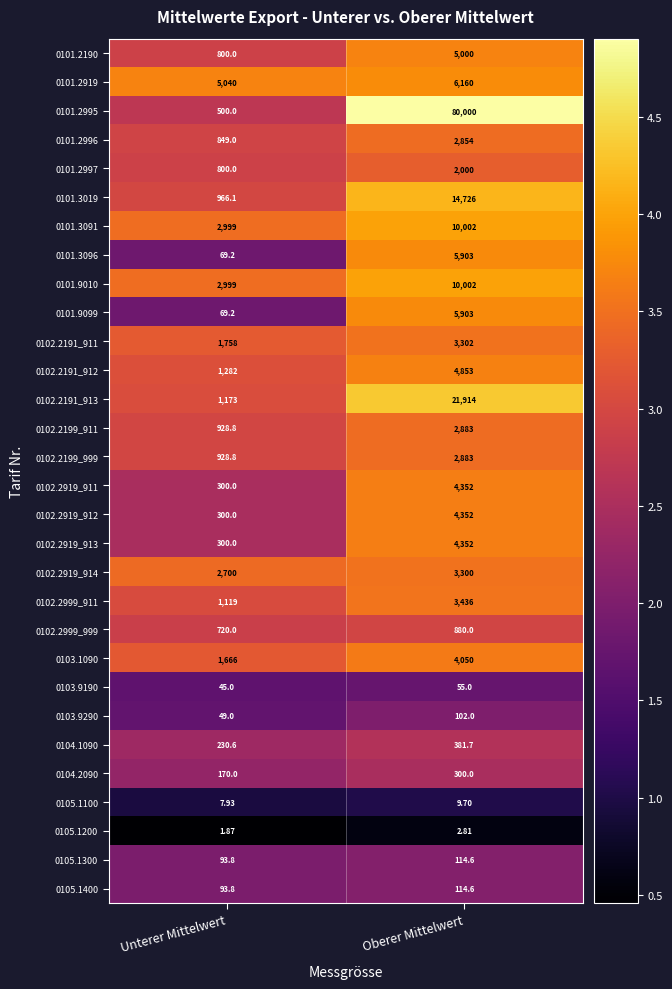

Where does the 0105.1300 series first go above 114?

Oberer Mittelwert